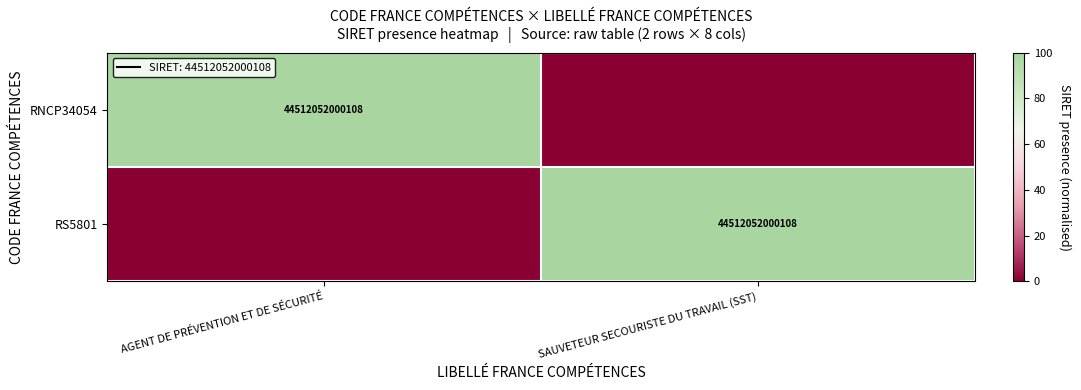

The RNCP34054 series shows 44512052000108 at AGENT DE PRÉVENTION ET DE SÉCURITÉ. True or false?

True